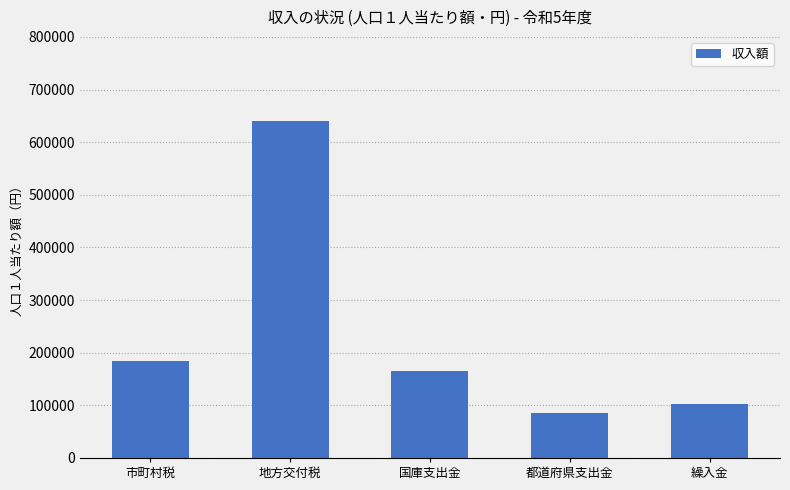

Does the chart contain stacked bars?

No